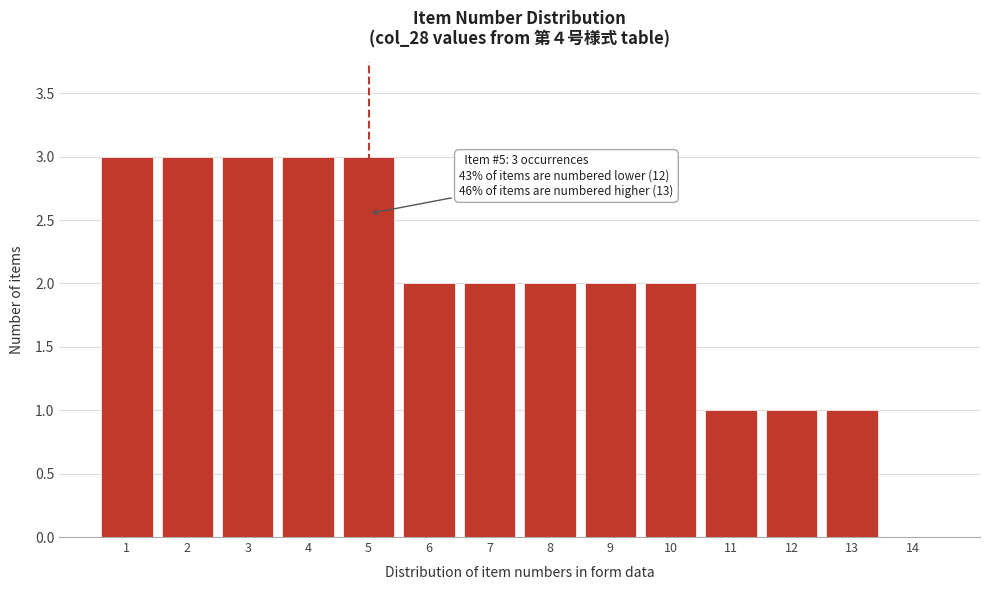

Reading right to left, list all the values displayed in this chart.

14=0	13=1	12=1	11=1	10=2	9=2	8=2	7=2	6=2	5=3	4=3	3=3	2=3	1=3